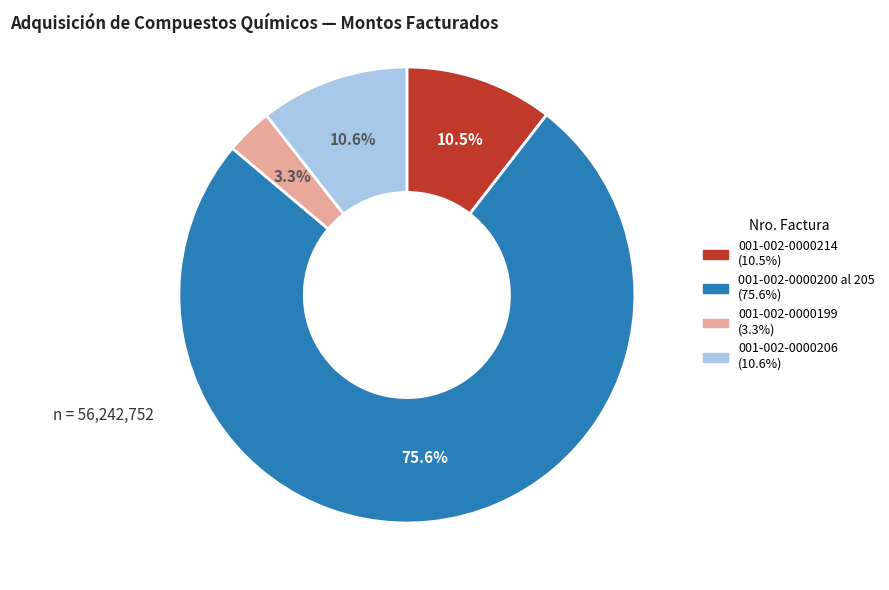

Is it true that 001-002-0000206 is 11% of the pie?

True